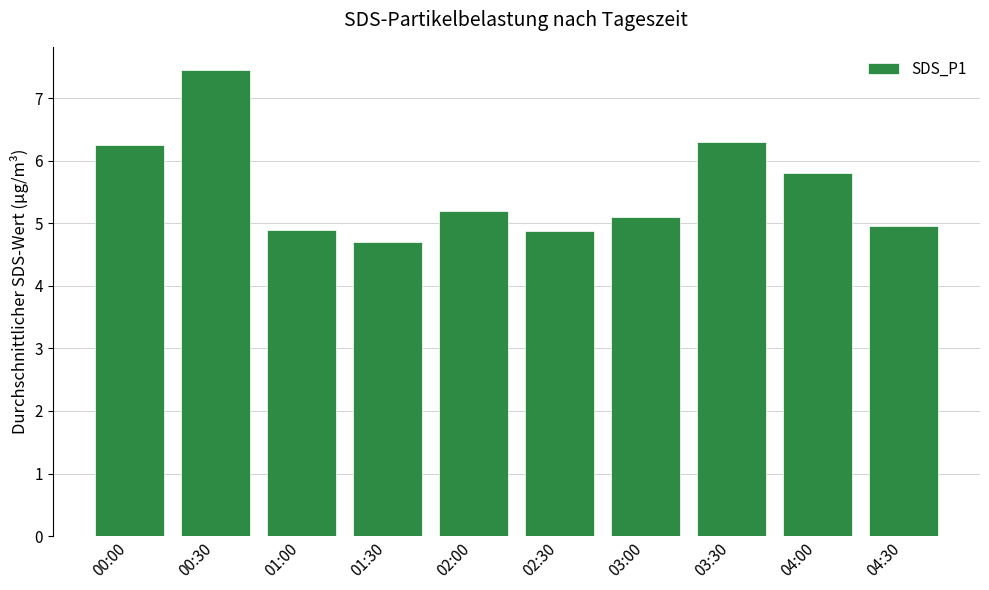

Count the number of data series in this chart.

1